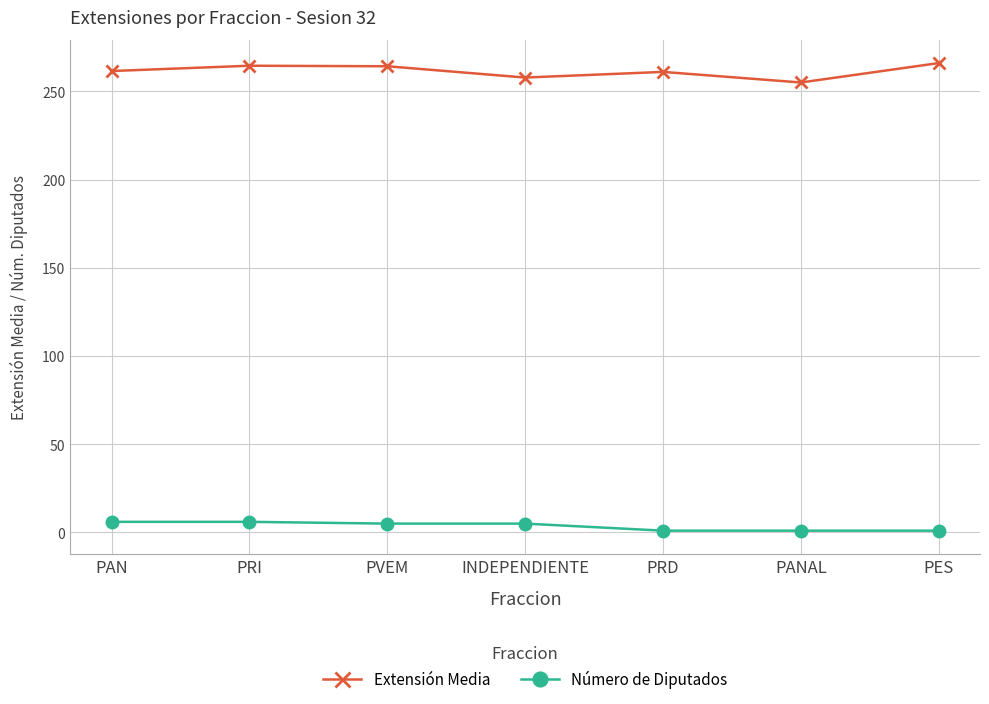

Which series has the largest range (max minus min)?

Extensión Media